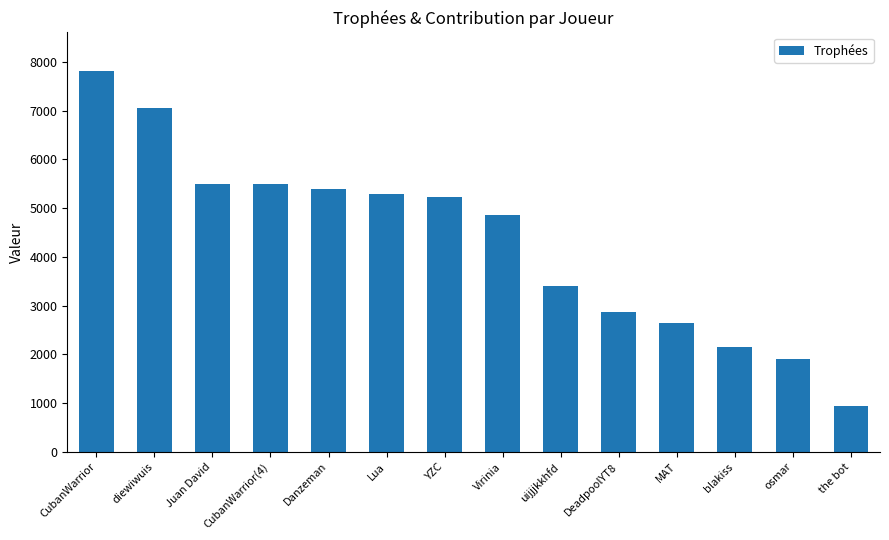

What is the difference between the maximum and minimum values?

6884